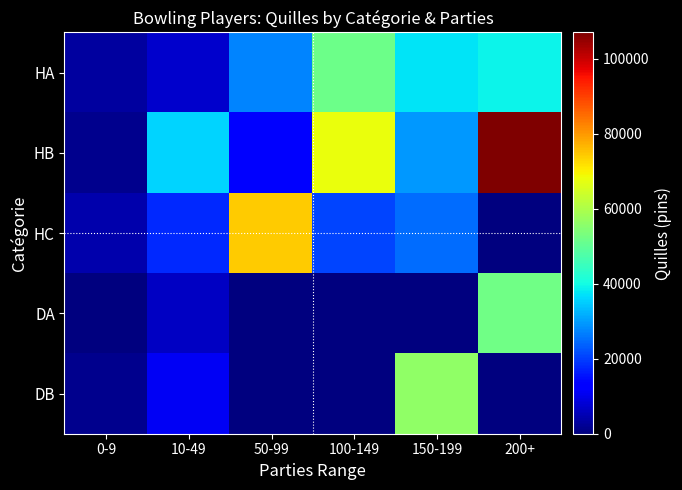

At how many categories does at least one series exceed 37235?

4